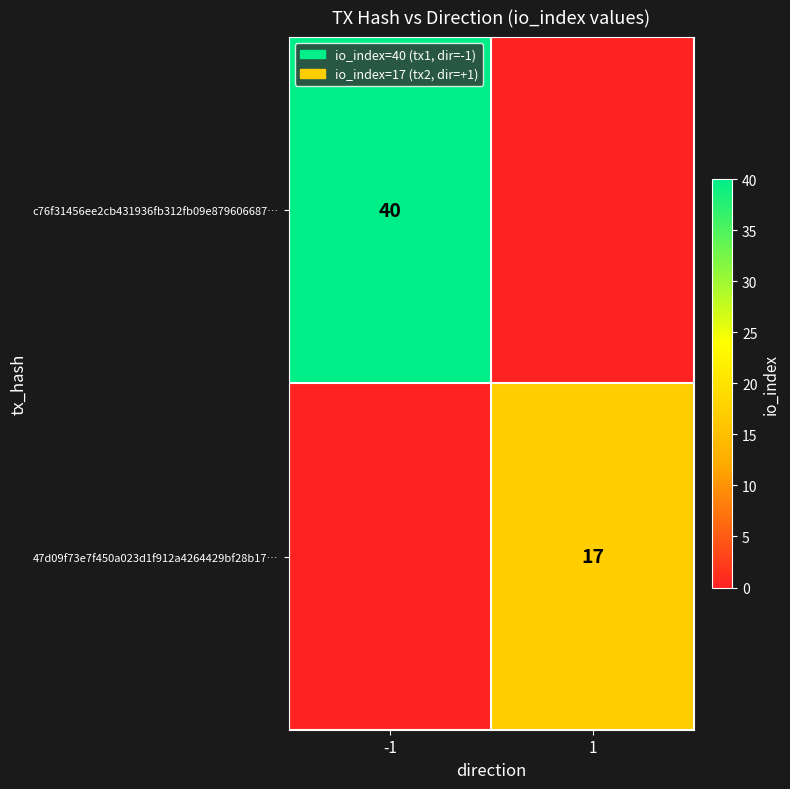

The value of 47d09f73e7f450a023d1f912a4264429bf28b17… at 1 is 17.0. True or false?

True